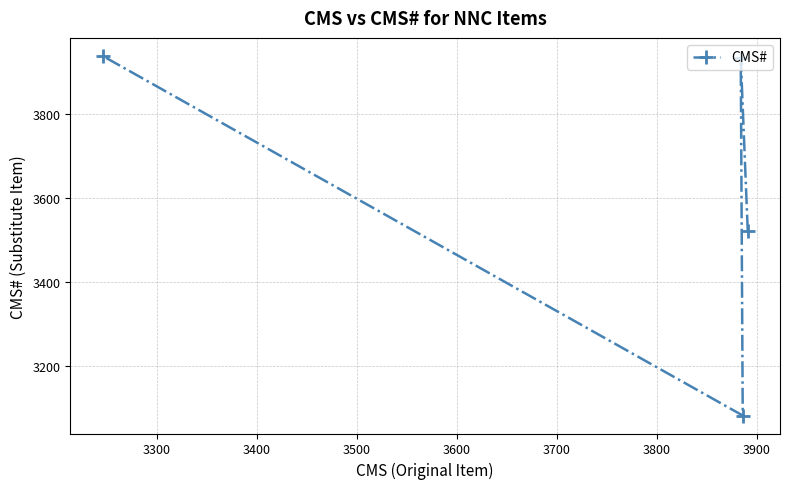

How many points are lower than both their immediate neighbors (excluding endpoints)?

1